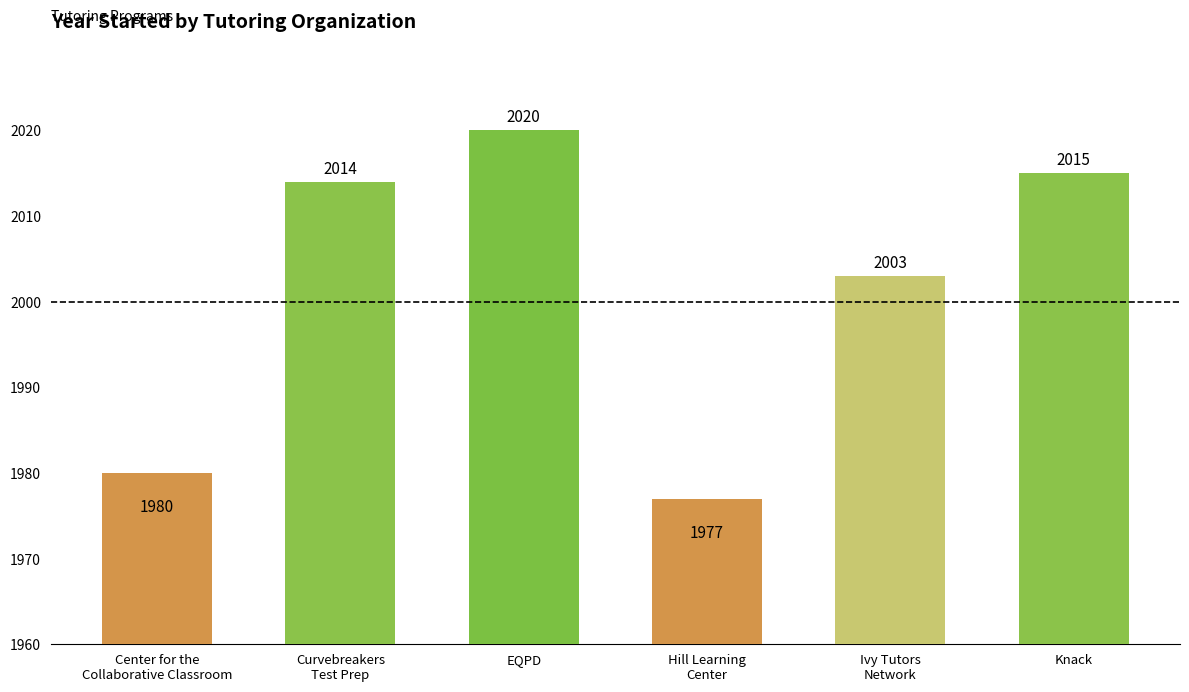

Is it true that the value at Ivy Tutors
Network is 2003?

True